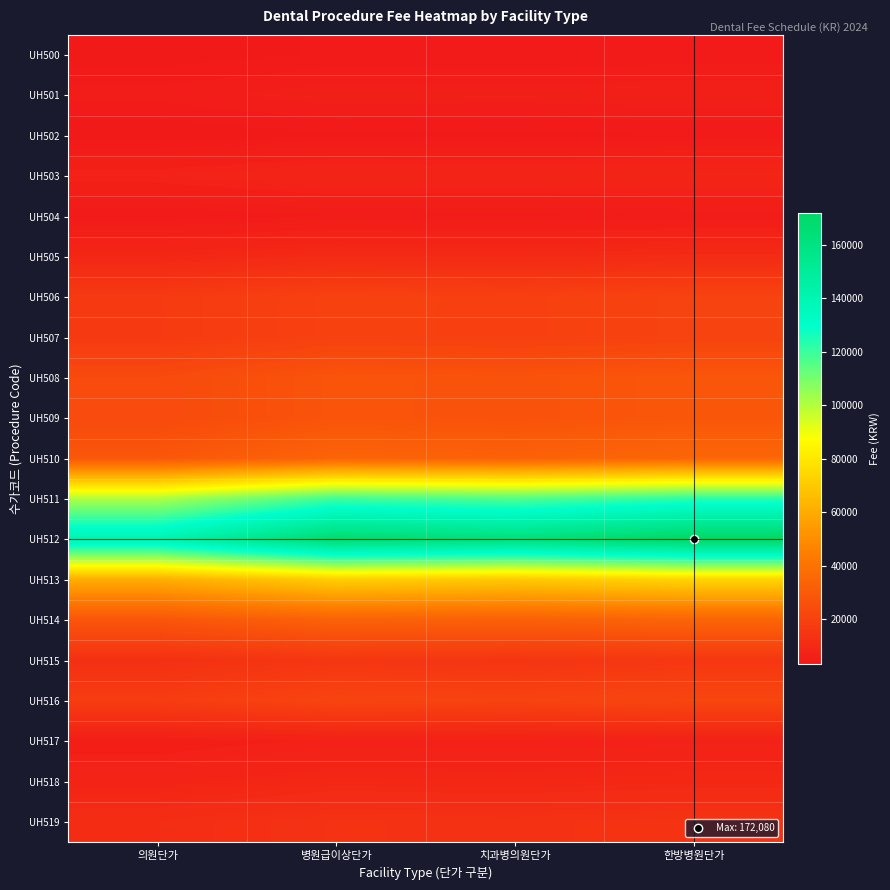

At which category is the sum across all series the highest?

한방병원단가